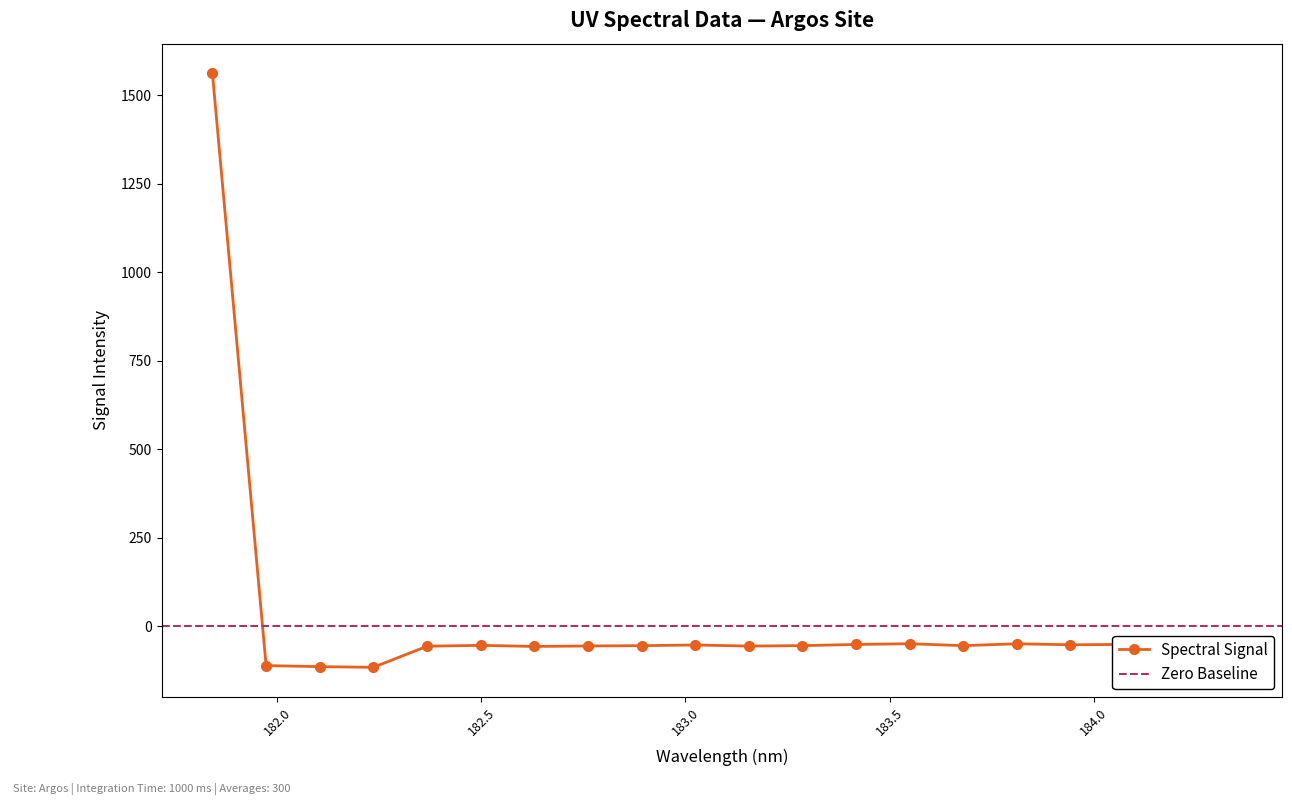

How many values are below zero?

19